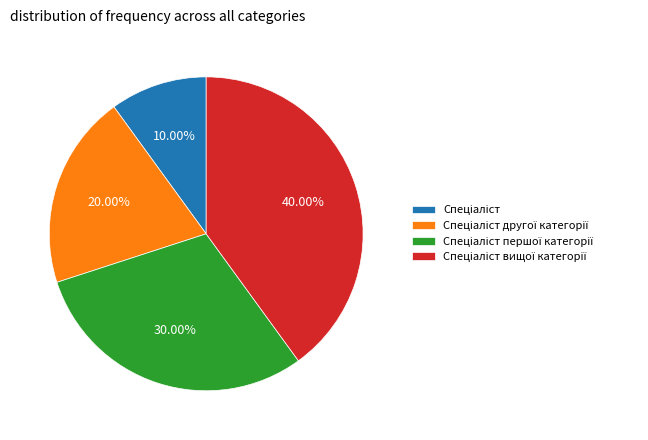

Is there any slice that represents more than half of the pie?

No